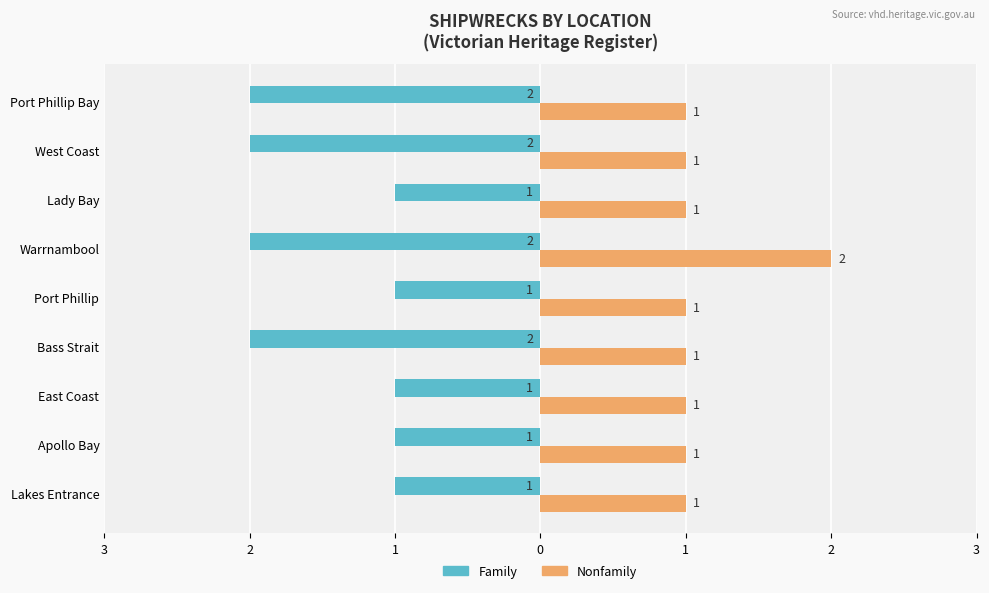

What are all the series names shown in the legend?

Family, Nonfamily